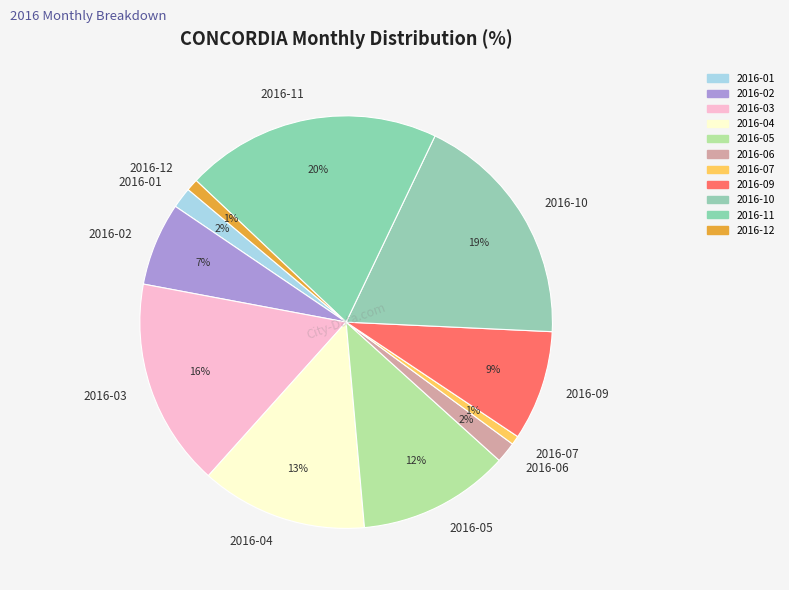

Between 2016-02 and 2016-09, which is larger?

2016-09